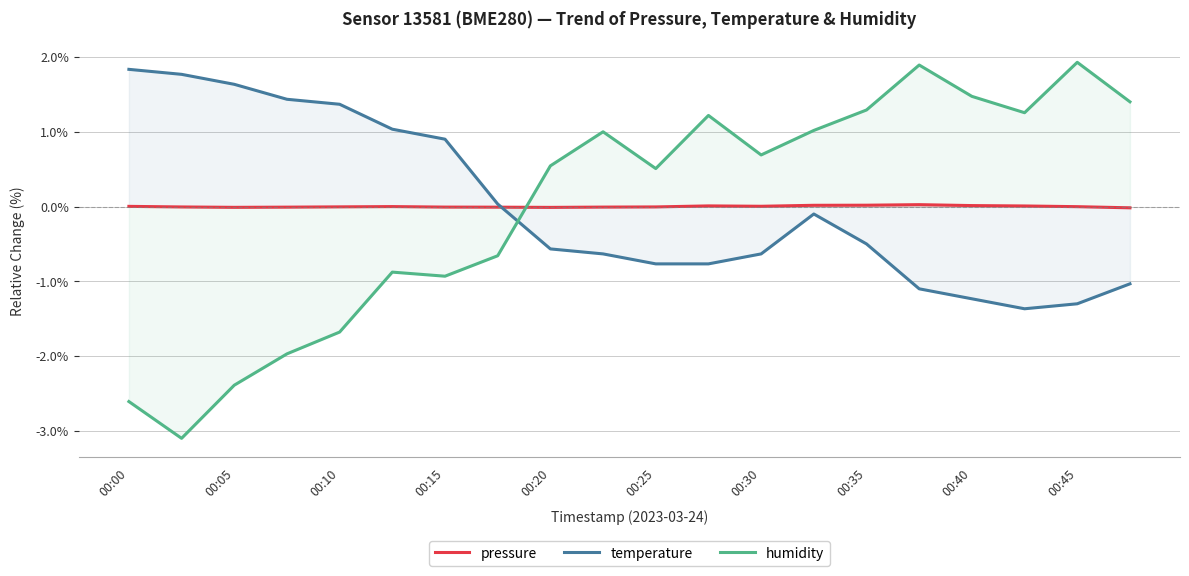

How many negative values does the humidity series have?

8